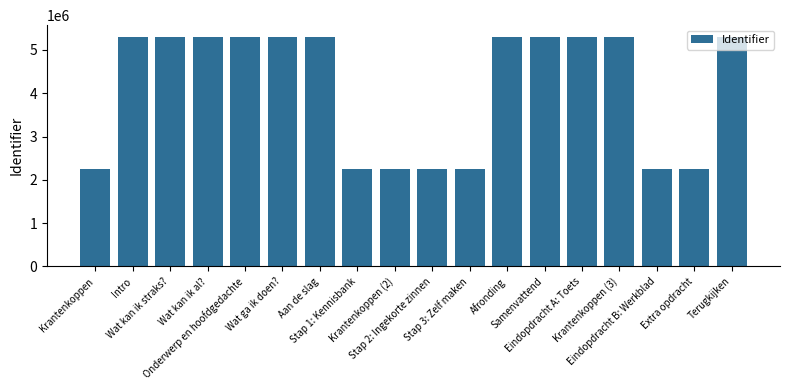

What is the smallest value displayed?

2262095